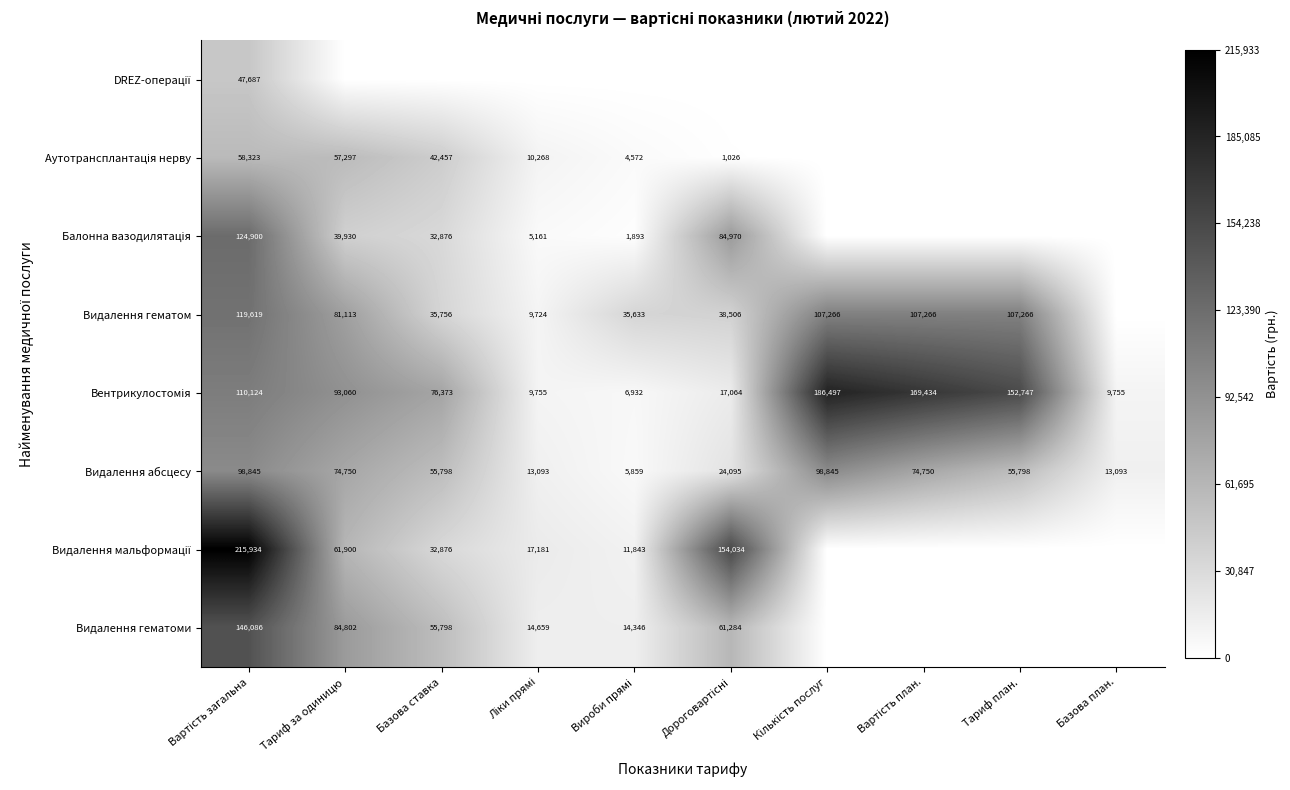

What is the highest value of the Видалення абсцесу series?

98845